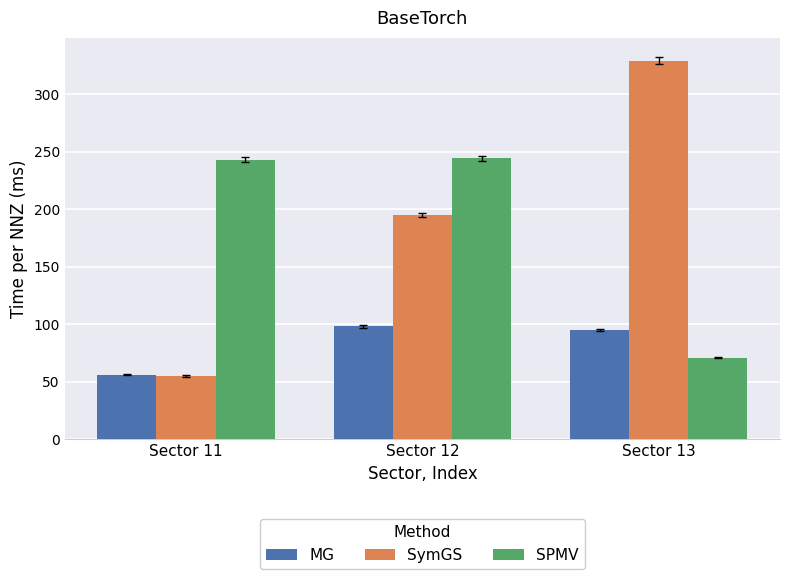

Count the number of categories in the chart.

3